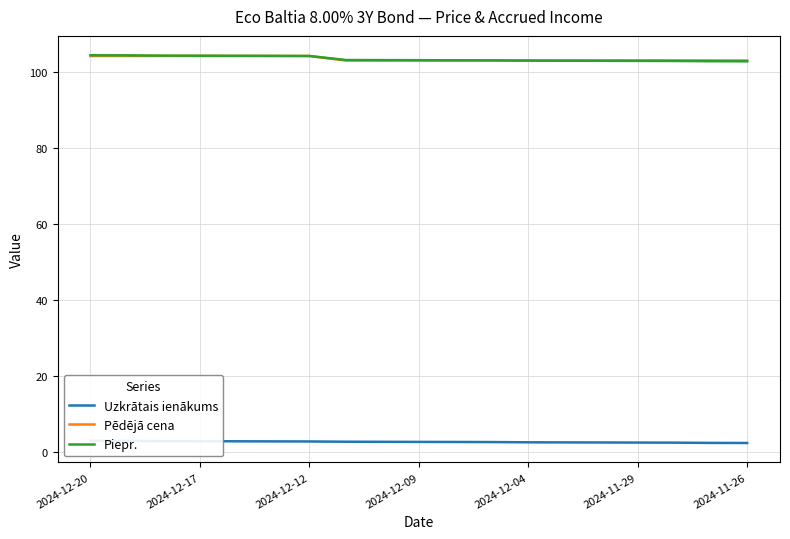

What is the maximum value for Pēdējā cena?

104.1